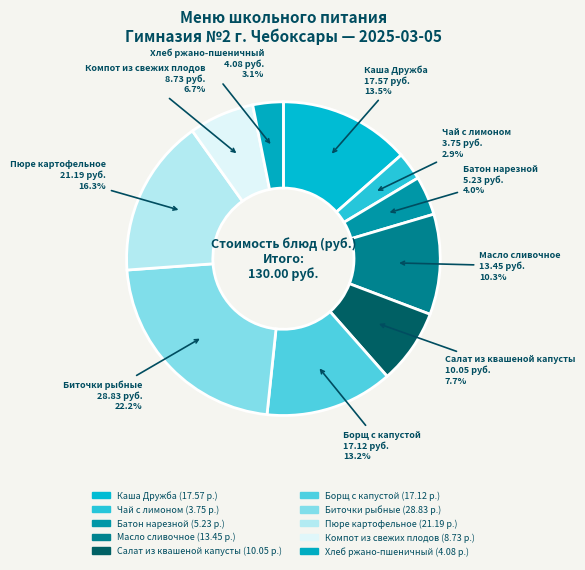

Which has a higher value, Биточки рыбные or Компот из свежих плодов?

Биточки рыбные